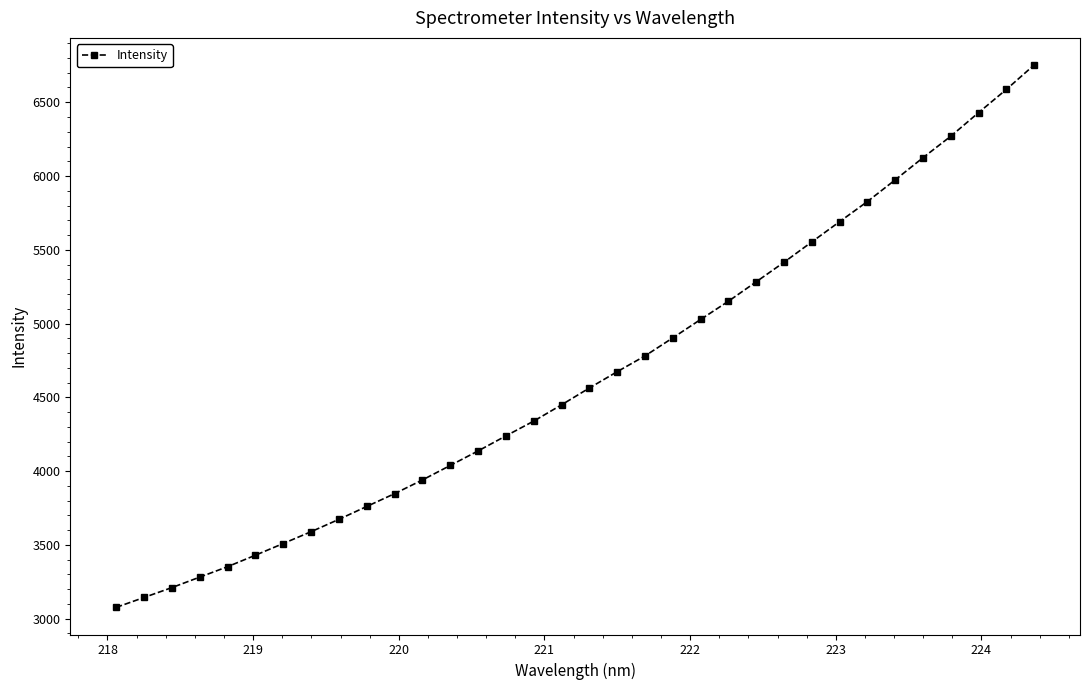

What is the greatest value displayed?

6752.3